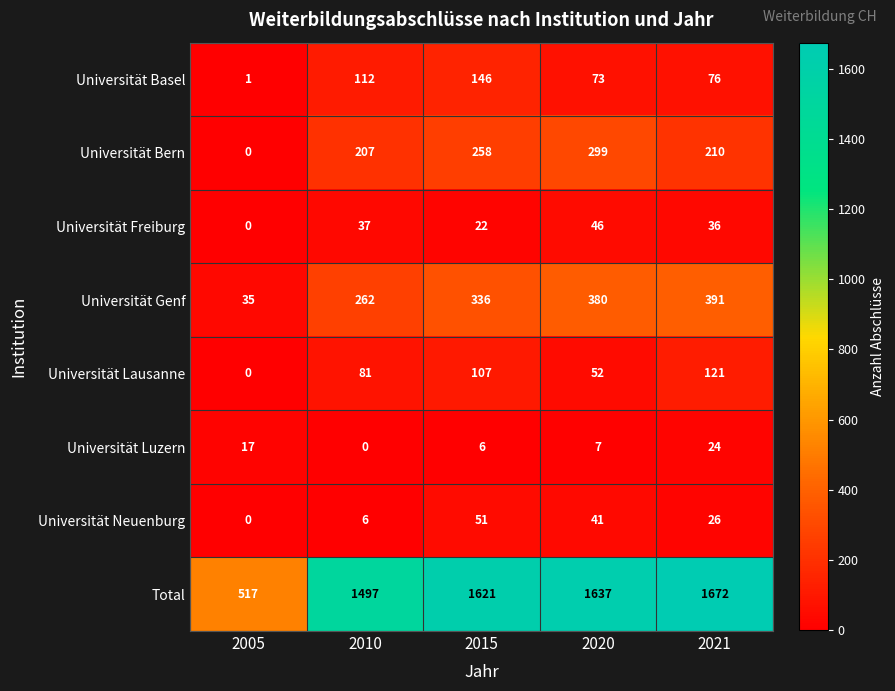

List the labels in order of Universität Bern value, smallest first.

2005, 2010, 2021, 2015, 2020